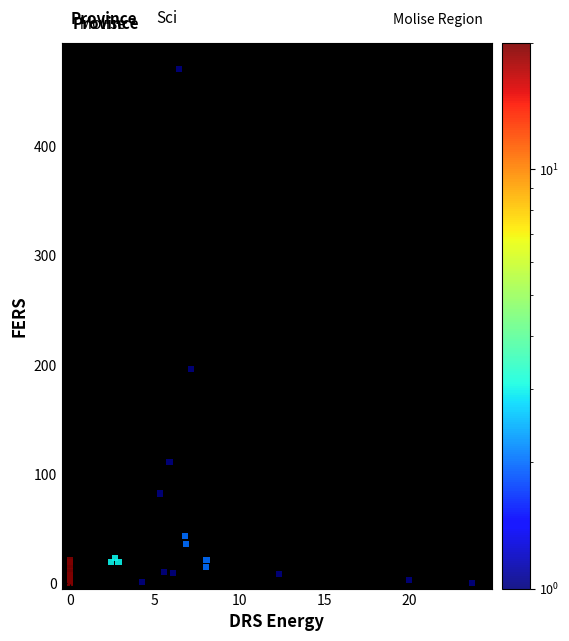

What Y value in the scatter plot is closest to 235?

196